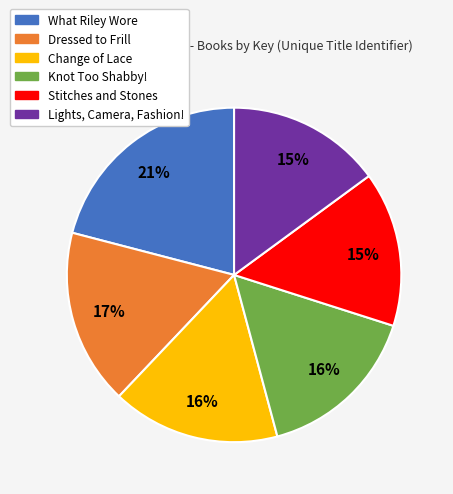

True or false: Knot Too Shabby! accounts for 5% of the total.

False